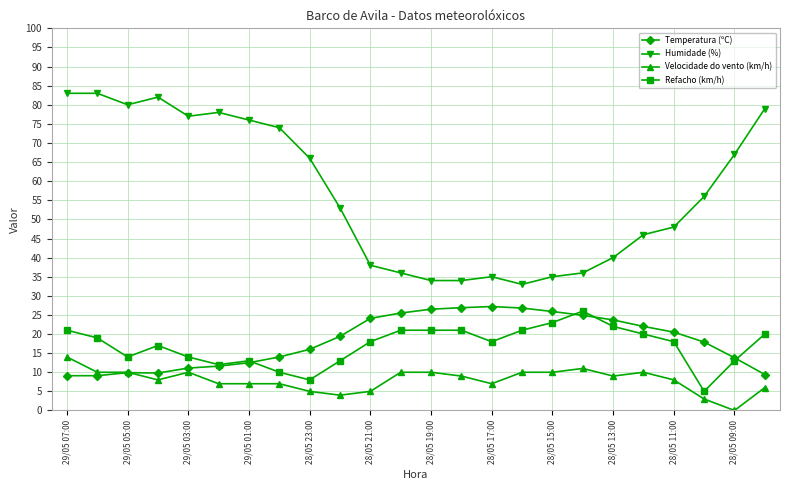

Which series has the widest spread of values?

Humidade (%)